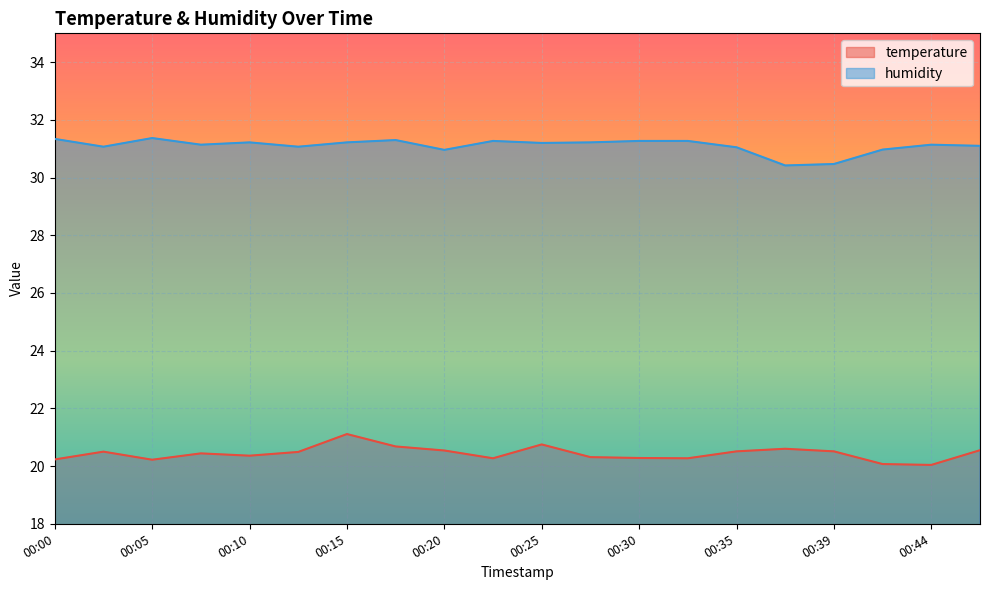

What is the difference between the humidity values at 00:12 and 00:25?

0.1